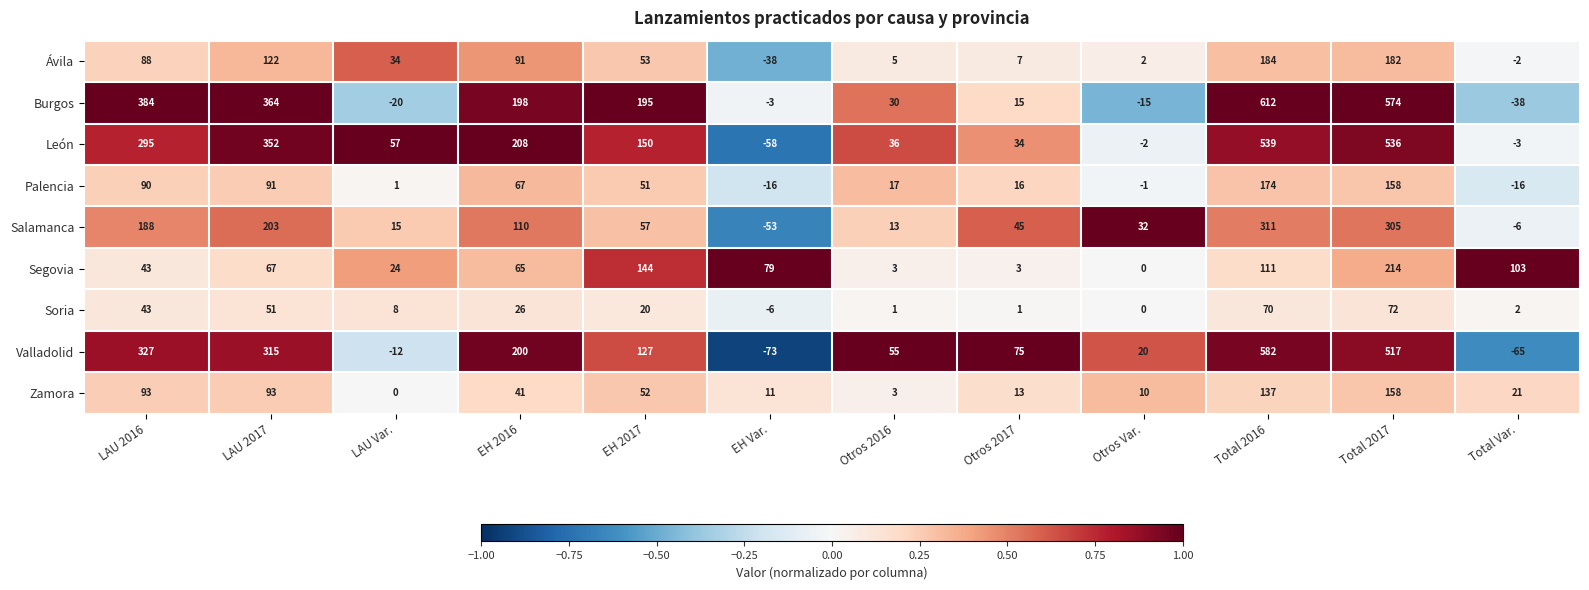

What is the maximum value shown in the chart?

612